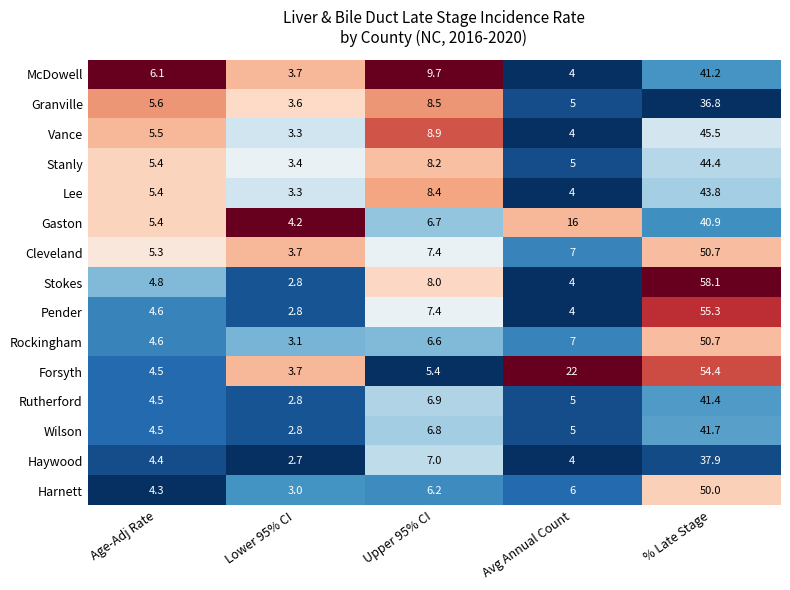

Which label corresponds to the largest value in the chart?

% Late Stage